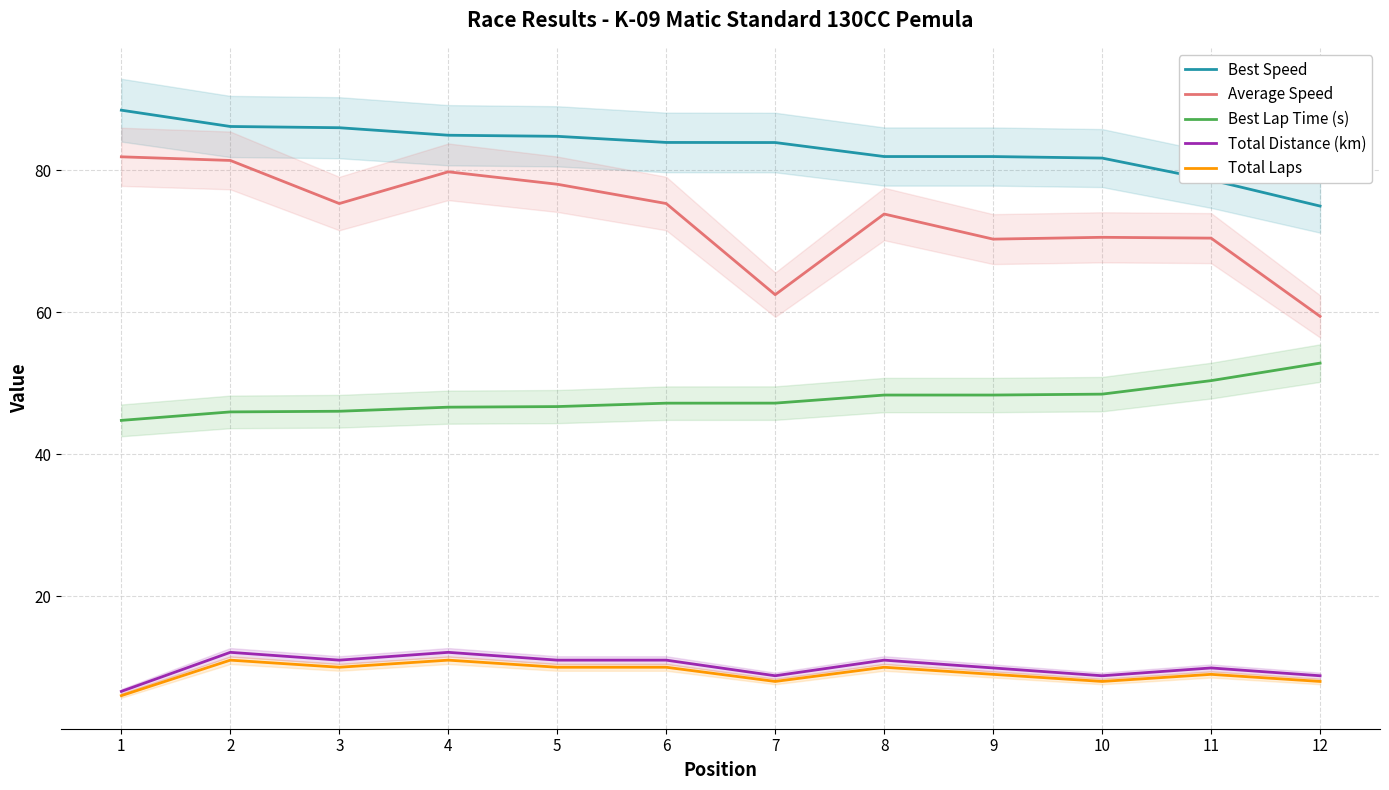

True or false: Total Laps and Average Speed cross at least once.

False